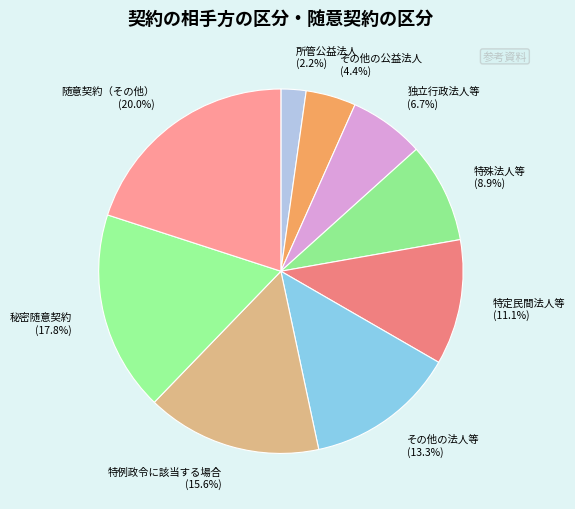

How much of the chart is everything except 特定民間法人等?

88.9%